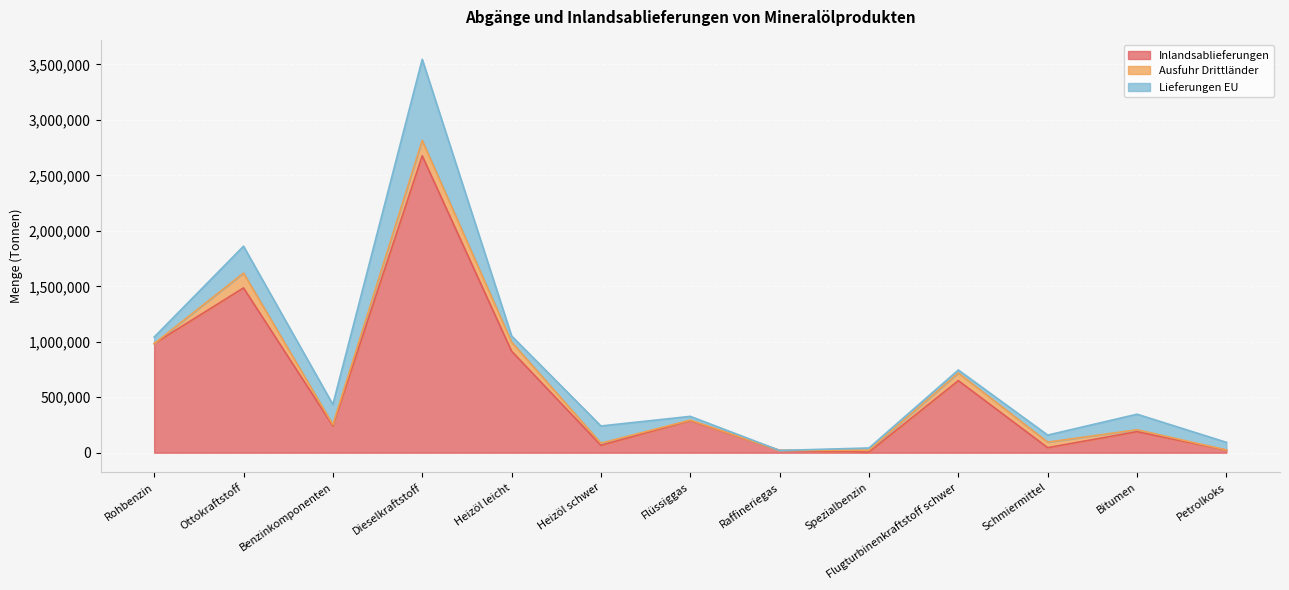

What value does the Inlandsablieferungen series have at Petrolkoks?

22813